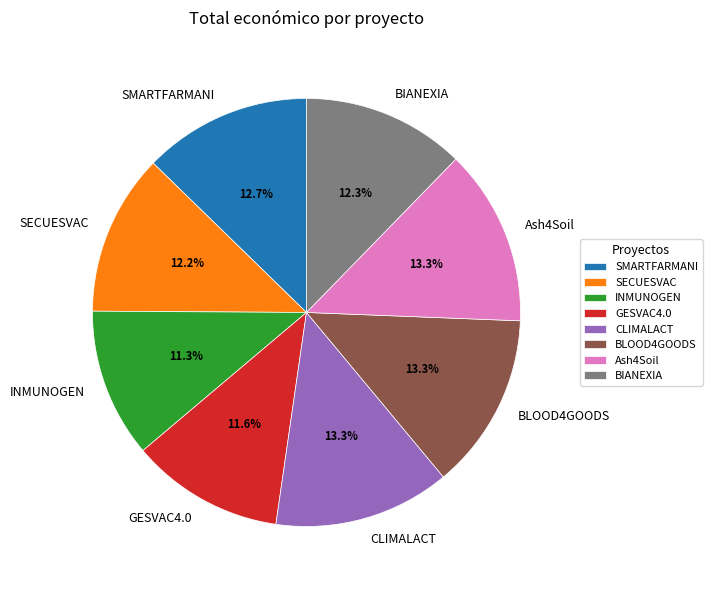

How much of the chart is everything except BIANEXIA?

87.7%